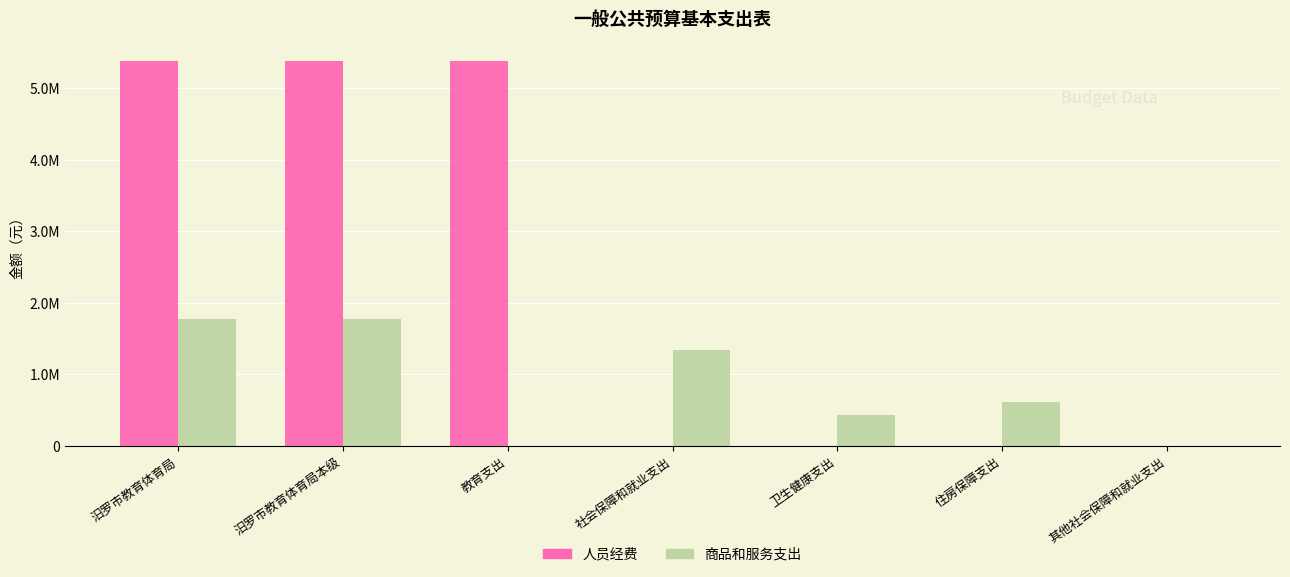

The value of 人员经费 at 住房保障支出 is 0.0. True or false?

True